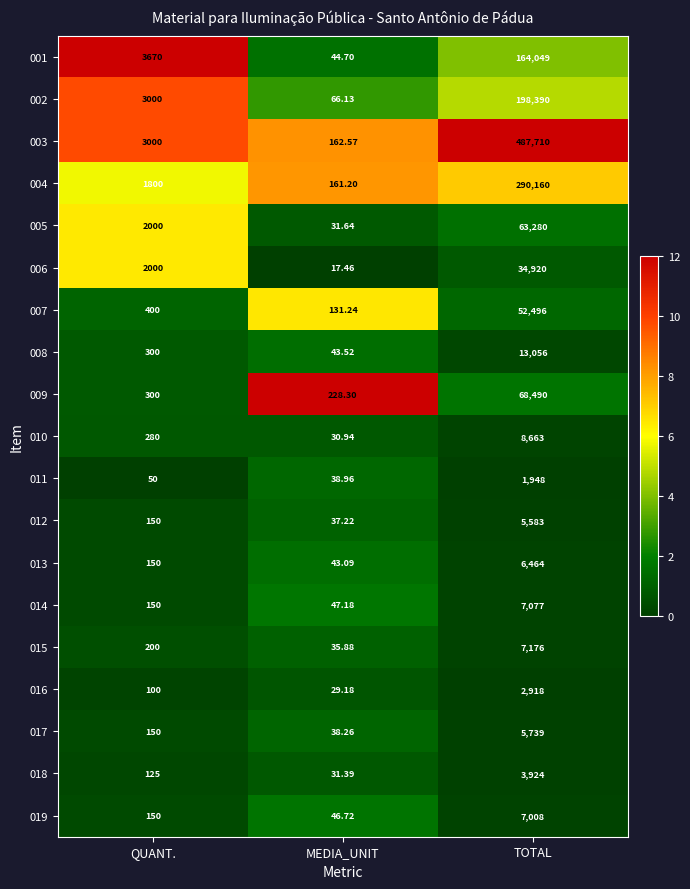

Rank the series by their maximum value, from highest to lowest.

003, 004, 002, 001, 009, 005, 007, 006, 008, 010, 015, 014, 019, 013, 017, 012, 018, 016, 011